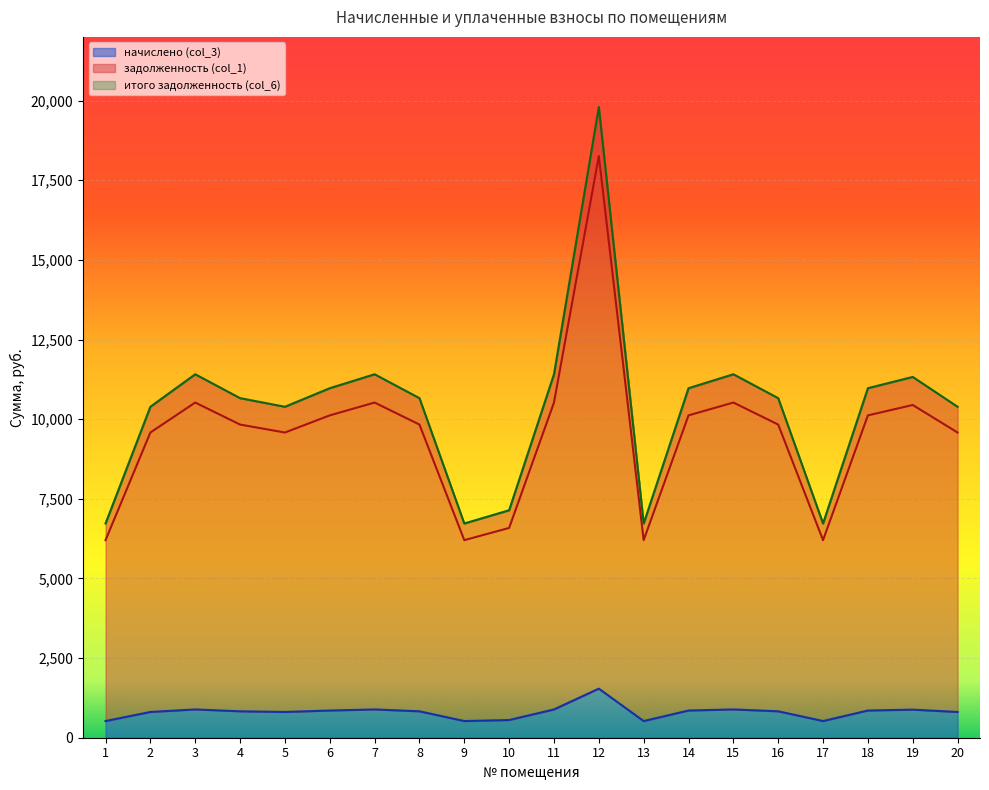

What is the lowest value of the начислено (col_3) series?

523.3